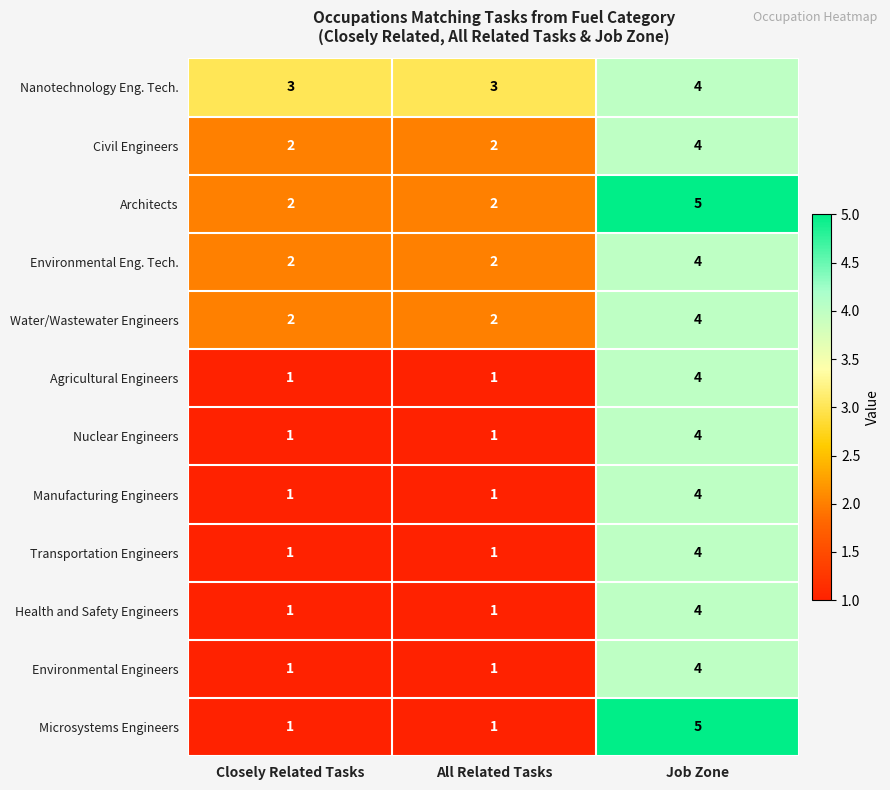

At which category does the chart reach its peak across all series?

Job Zone